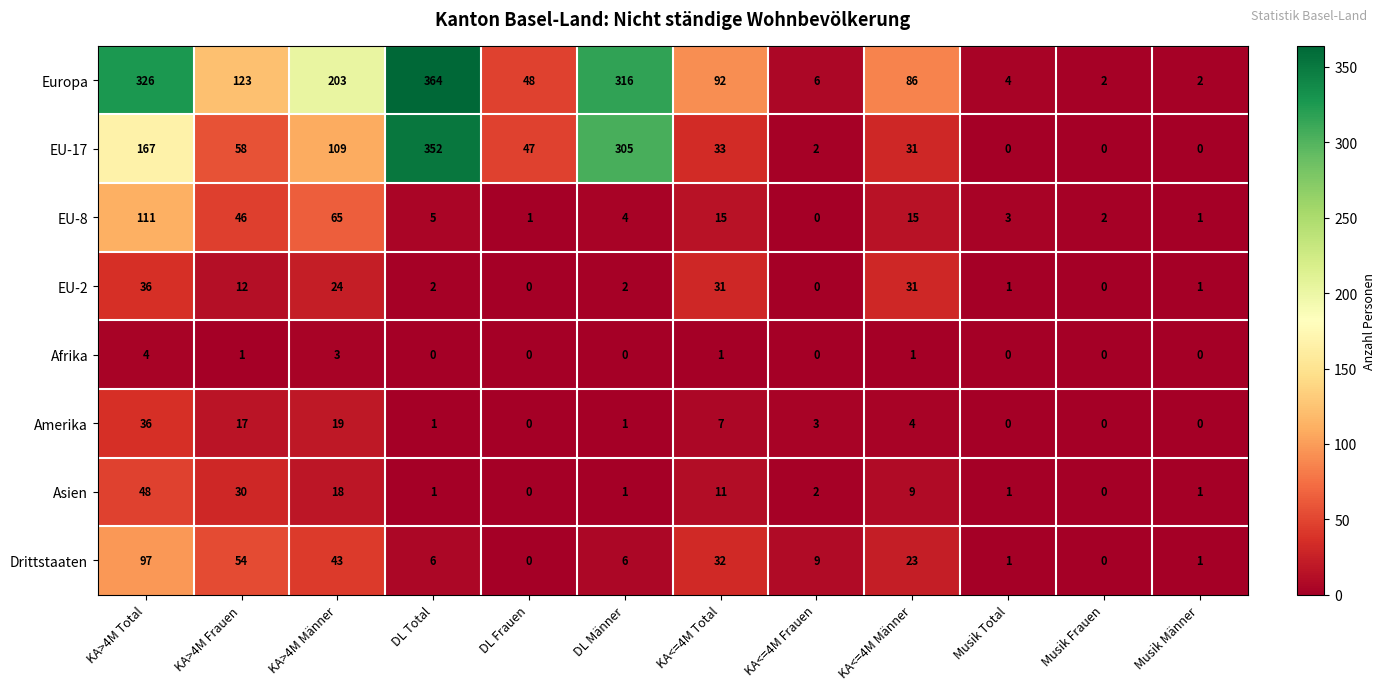

Rank the series at KA>4M Frauen from highest to lowest value.

Europa, EU-17, Drittstaaten, EU-8, Asien, Amerika, EU-2, Afrika